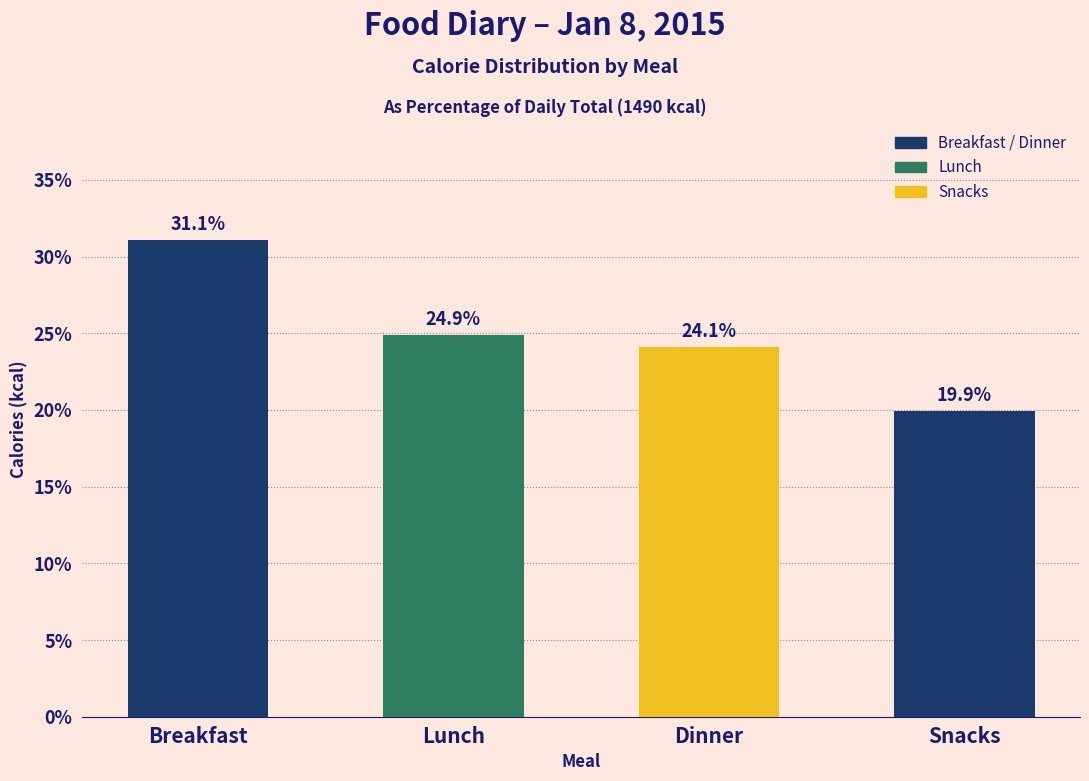

Reading right to left, extract all data points from this chart.

Snacks=19.9	Dinner=24.1	Lunch=24.9	Breakfast=31.1